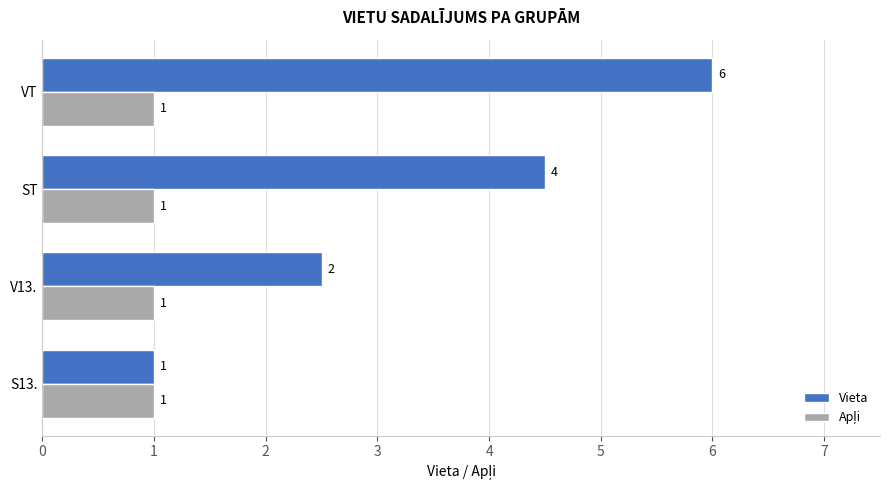

Which series has the largest total across all categories?

Vieta